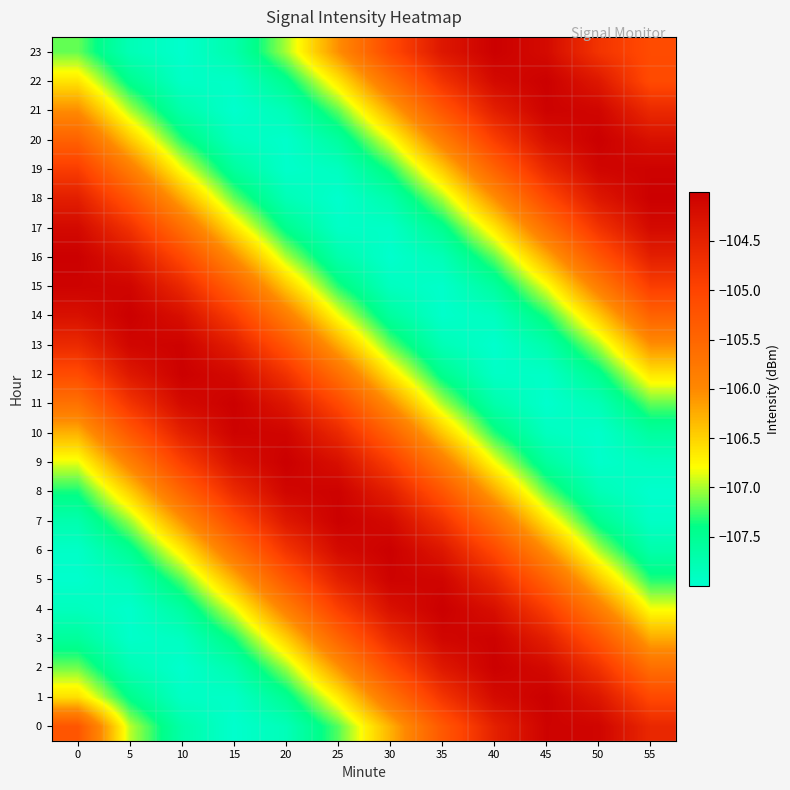

What is the difference between the highest and lowest values at 40?

4.0